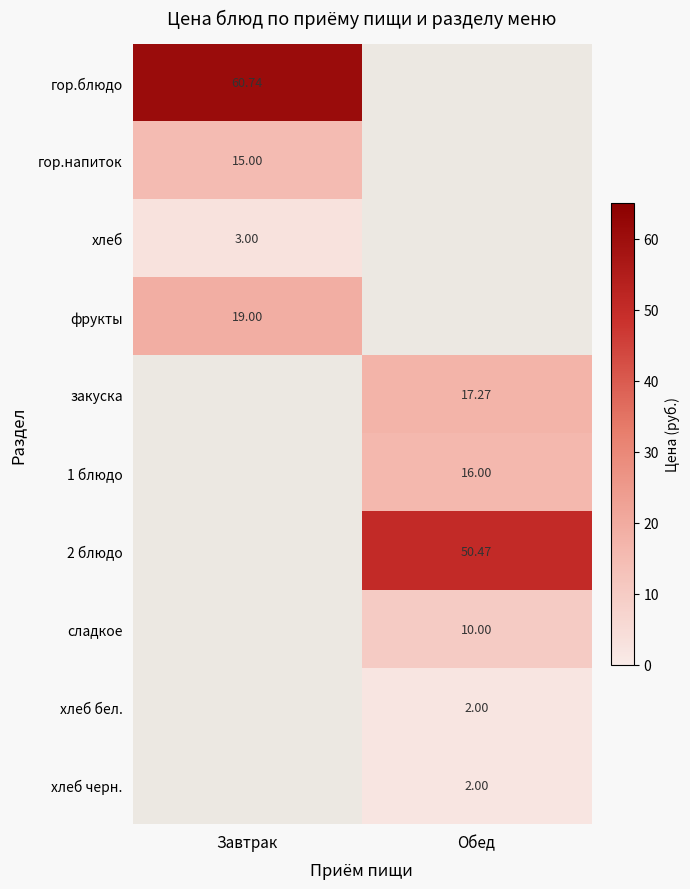

Between Завтрак and Обед, which is larger?

Обед